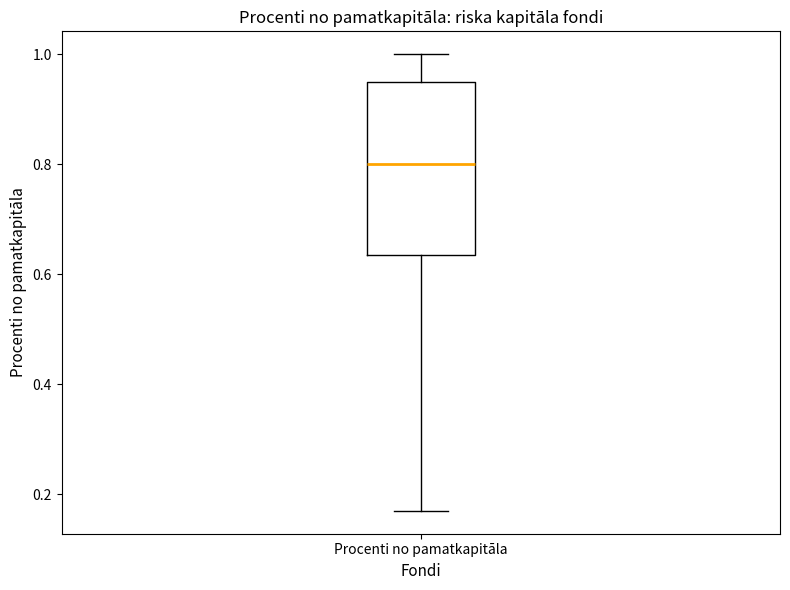

Transcribe this box plot: give where the median line is, the range the box spans, and where the two whiskers end, as read against the y-axis. The values are not printed on the chart, so give them approximately, as read against the axis.

median 0.80, box 0.64 to 0.96, whiskers 0.18 to 1.00